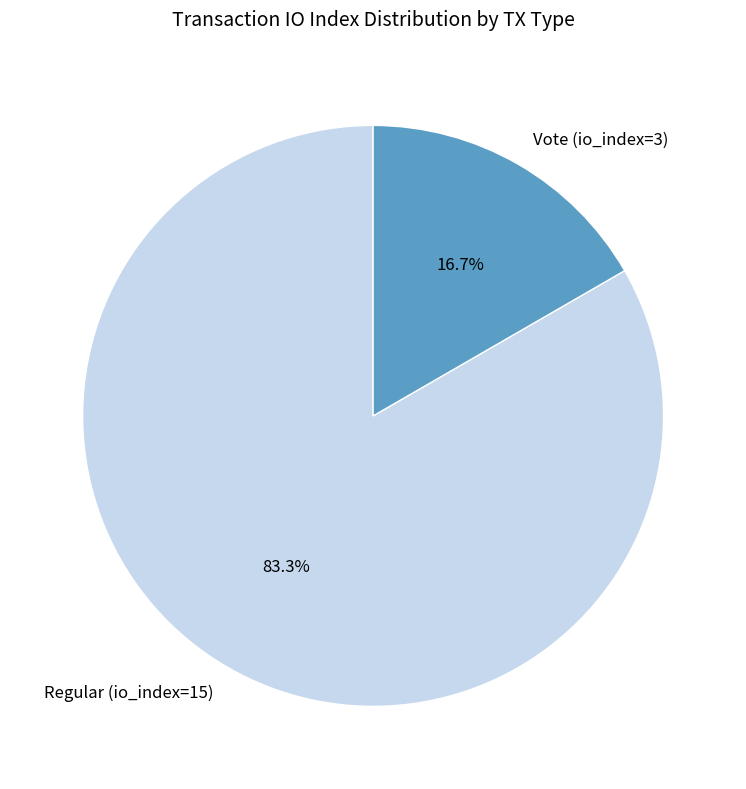

True or false: Regular (io_index=15) accounts for 75% of the total.

False